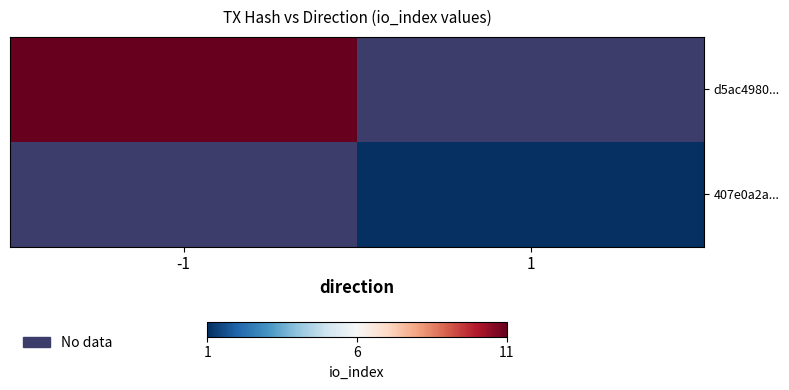

How many distinct data groups are displayed?

2